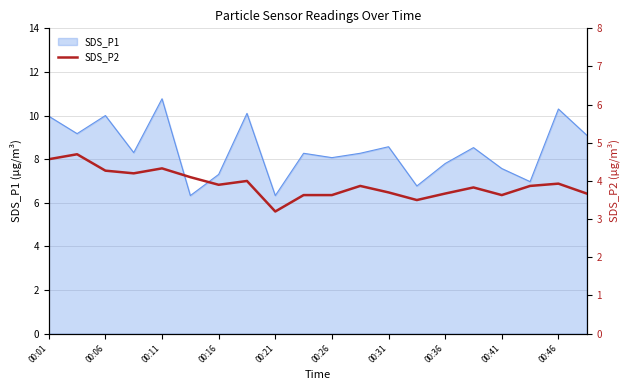

What is the smallest value displayed?

3.2